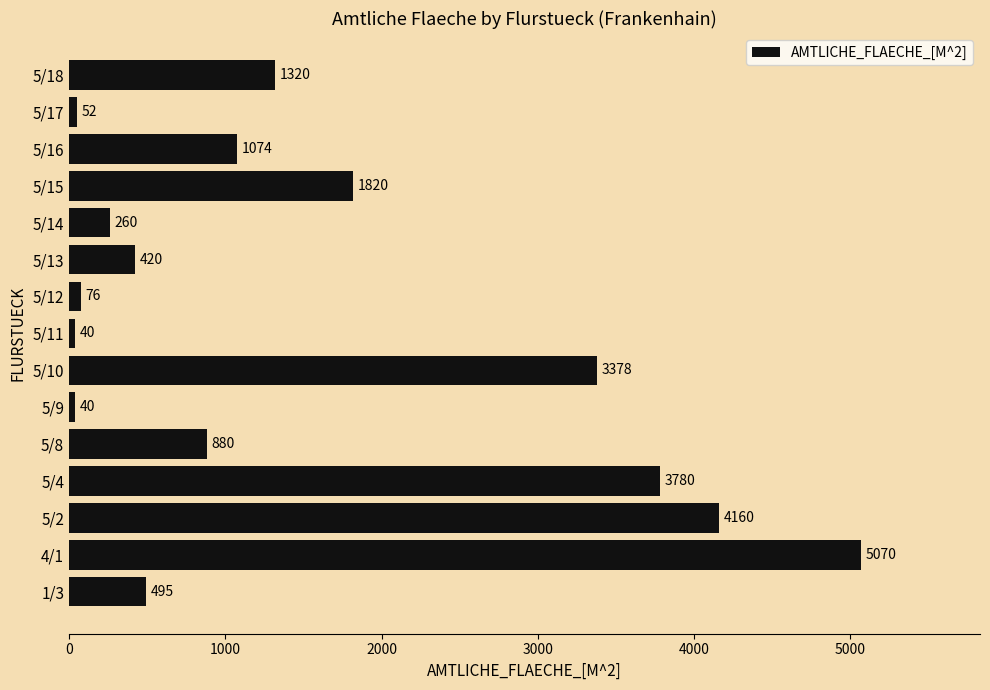

What is the maximum value shown in the chart?

5070